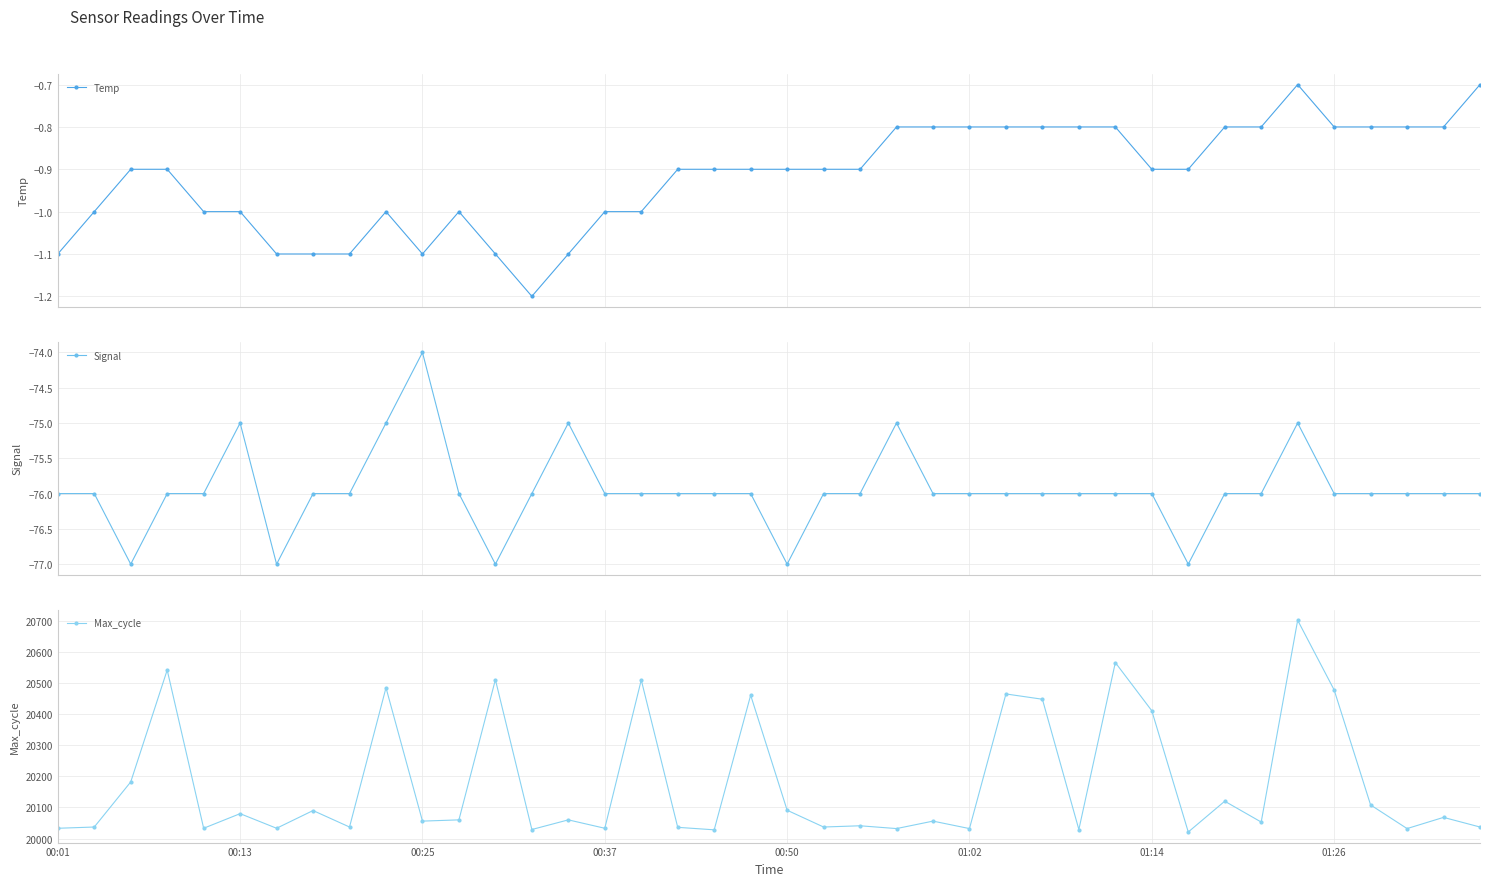

True or false: Temp has a value of -1.1 at 00:01.

True